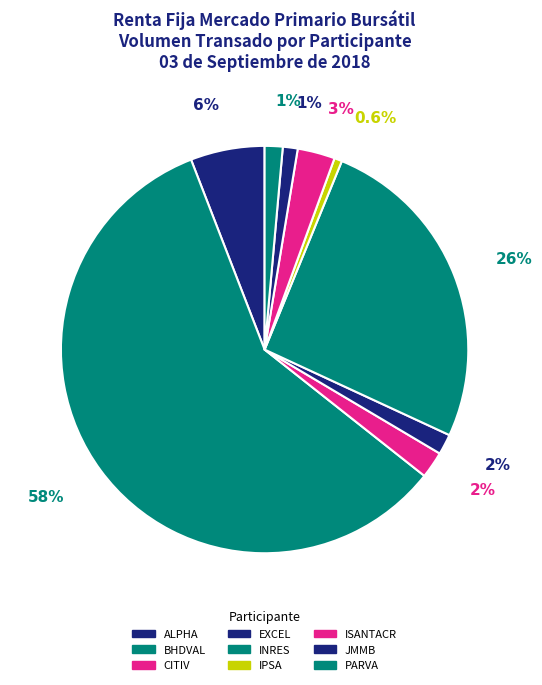

Is it true that ISANTACR is 3% of the pie?

True